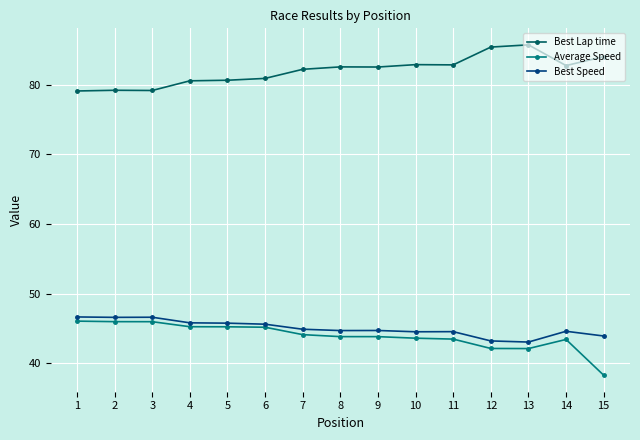

What is the lowest value of the Best Speed series?

43.1